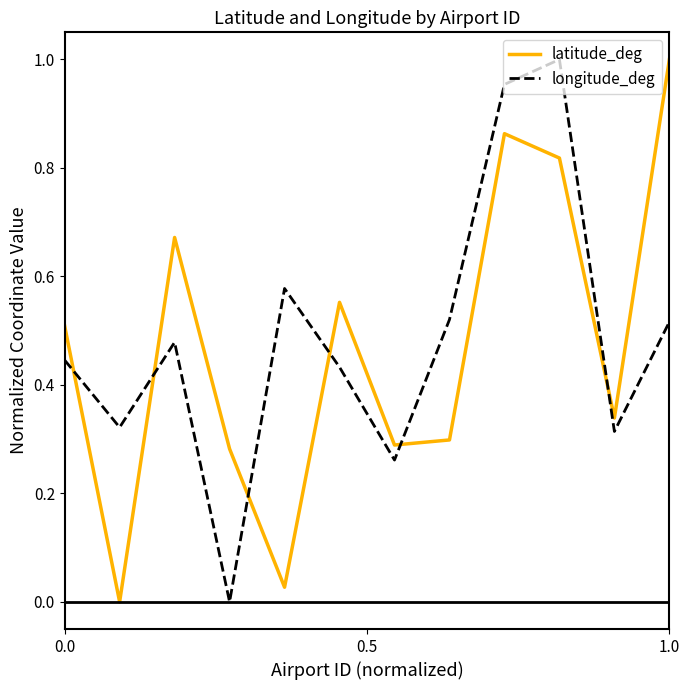

Which series has the largest total across all categories?

longitude_deg